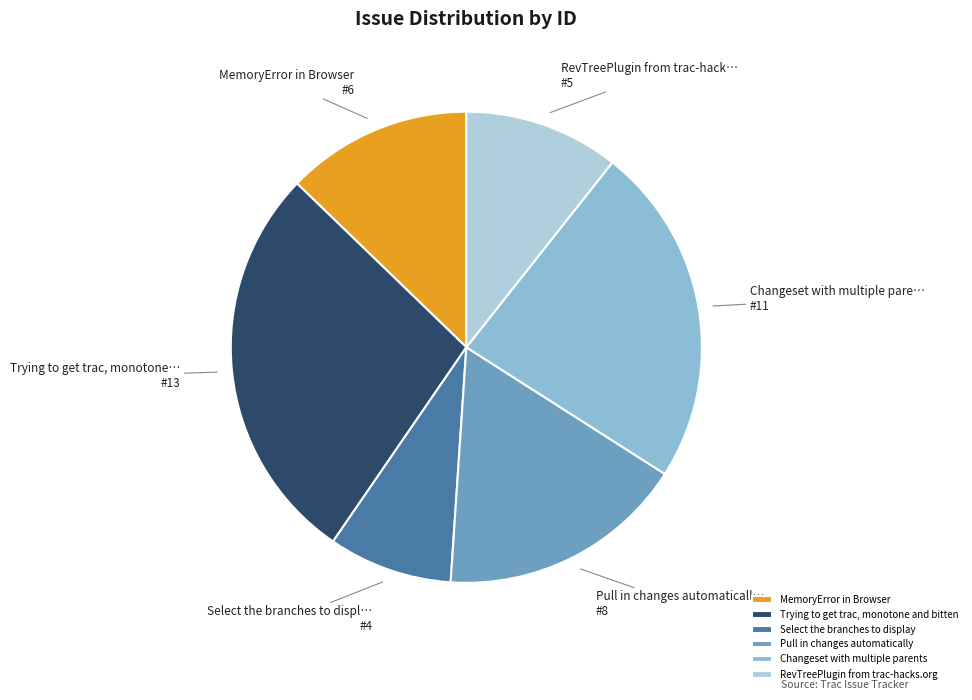

What is the ratio of the value at Select the branches to display to the value at Pull in changes automatically?

0.5